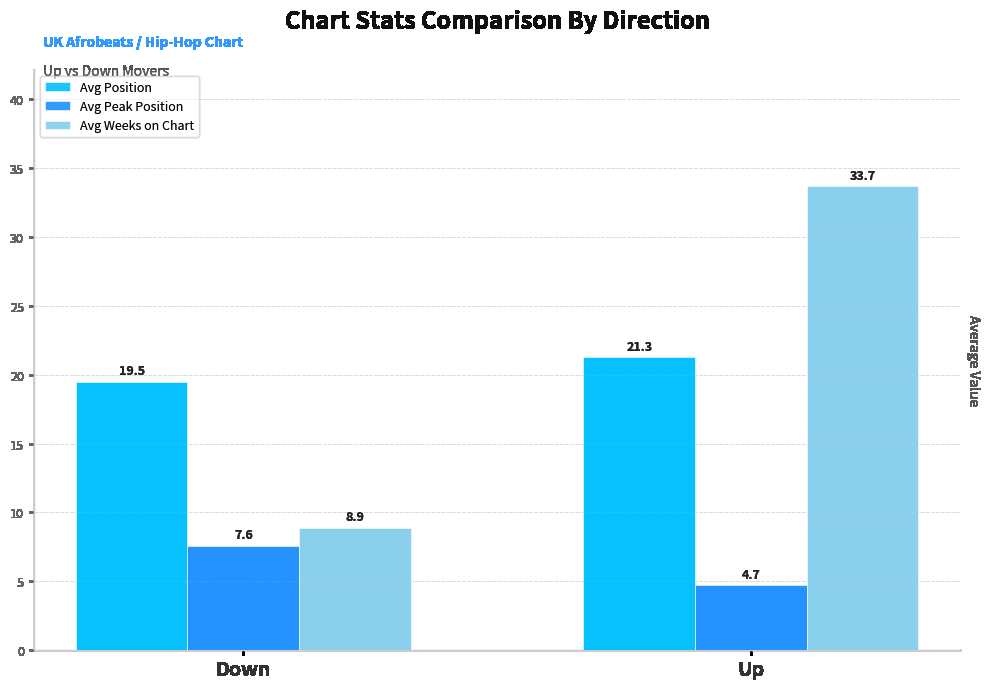

How many data points in Avg Weeks on Chart are less than 33?

1